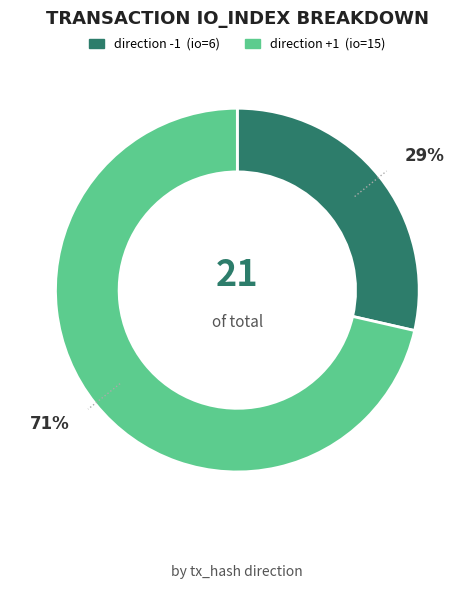

To the nearest percent, what is the average slice percentage?

50%